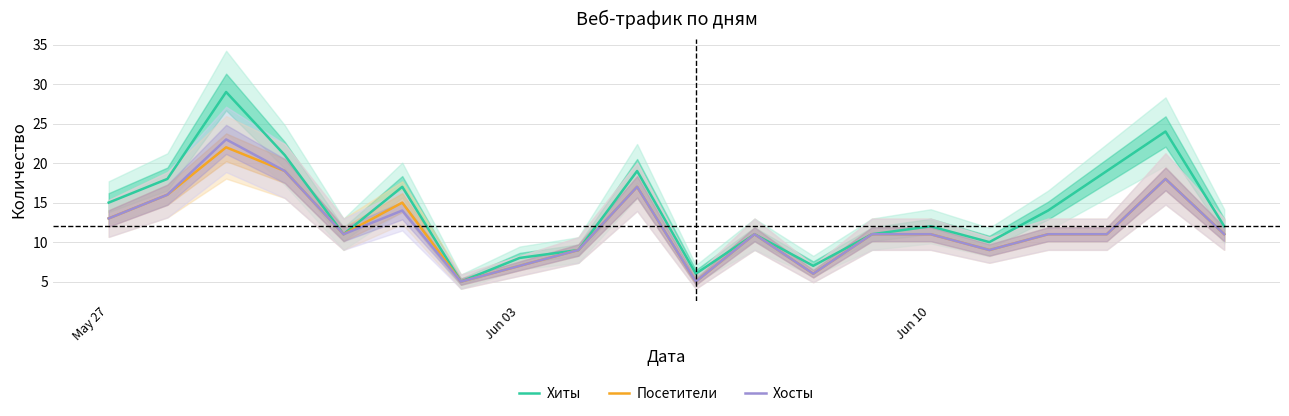

True or false: Посетители and Хосты intersect in this chart.

False